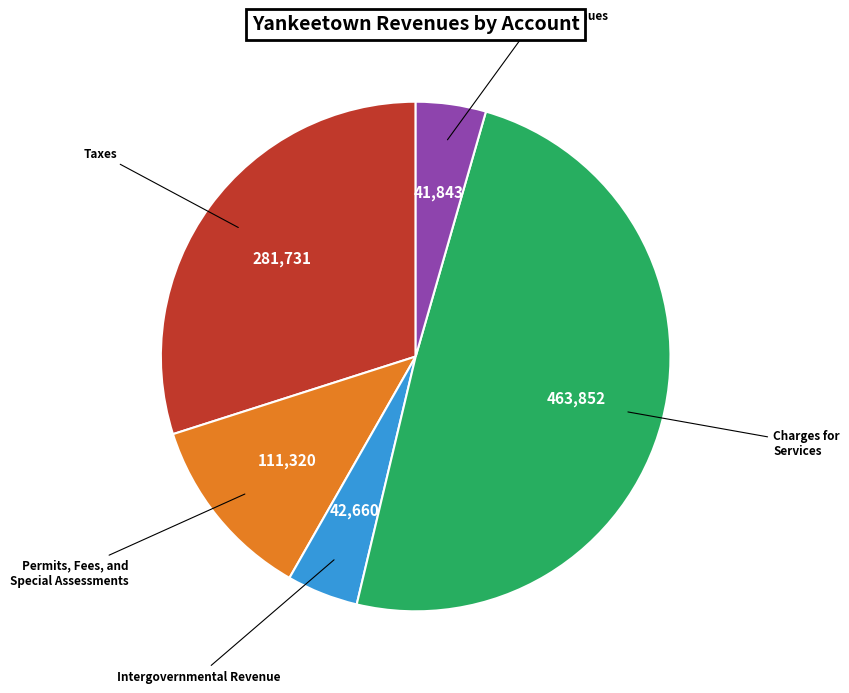

Is there any slice that represents more than half of the pie?

No